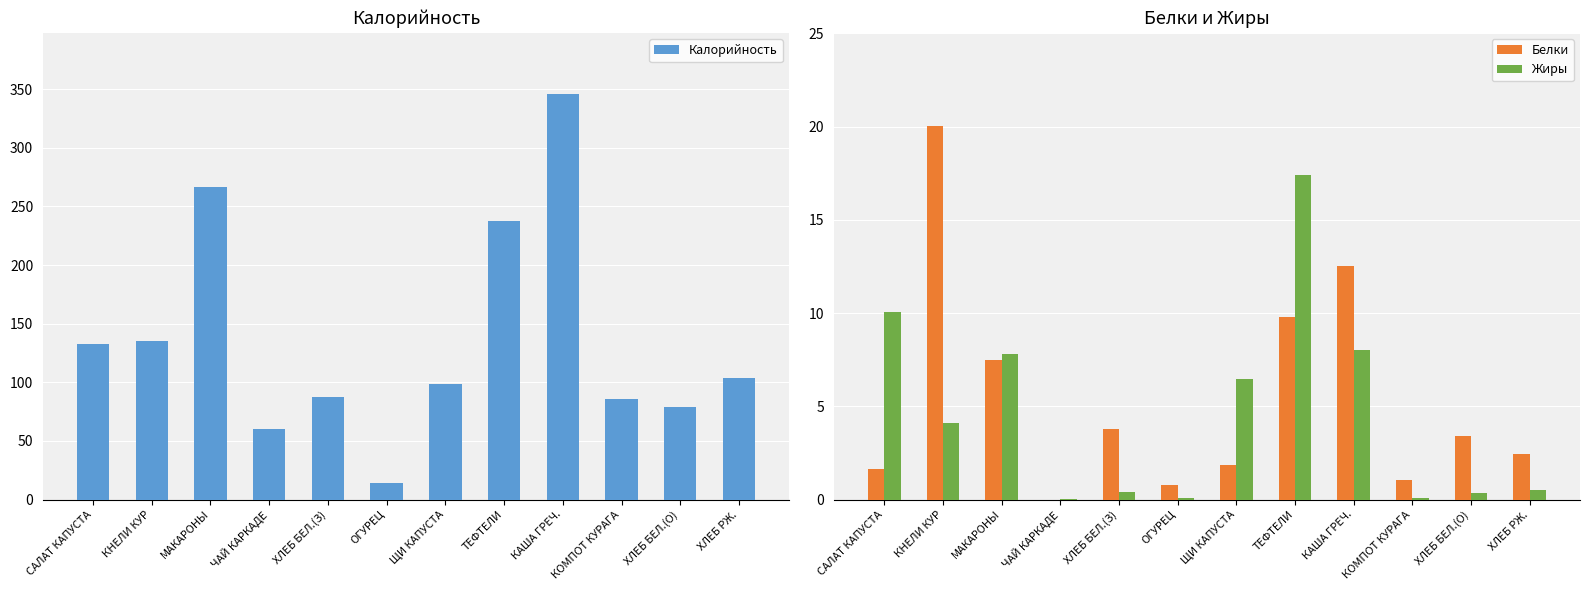

What are all the series names shown in the legend?

Калорийность, Белки, Жиры